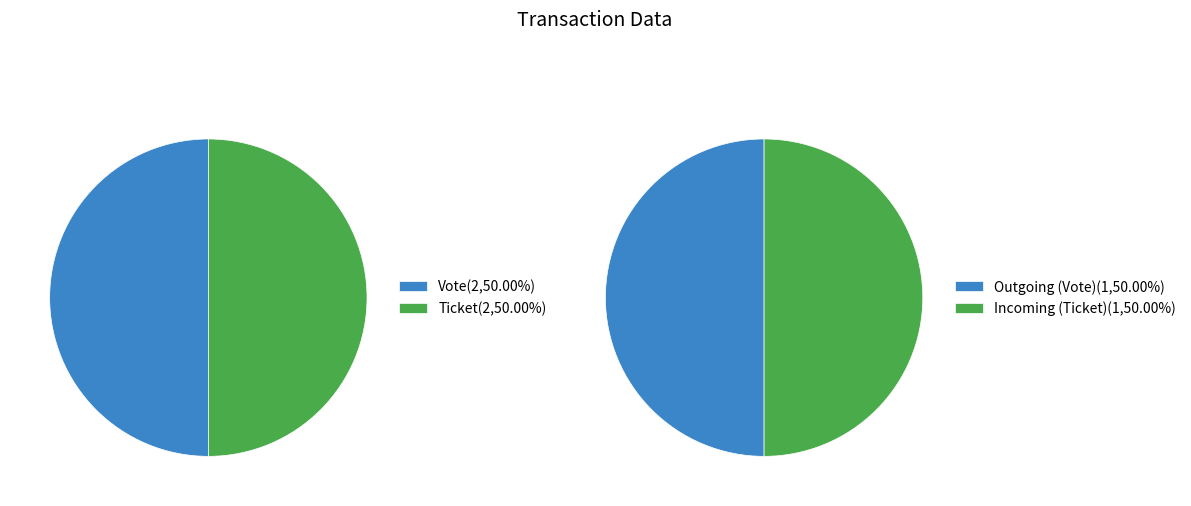

Rank the categories by value from highest to lowest.

Vote, Ticket